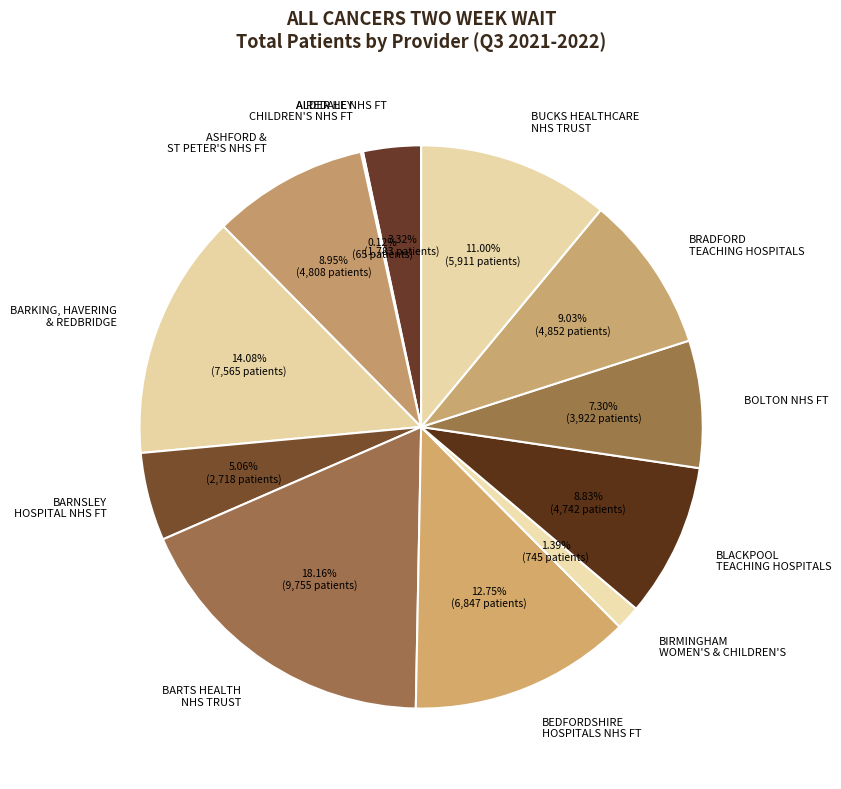

What is the largest slice in the pie chart?

BARTS HEALTH NHS TRUST